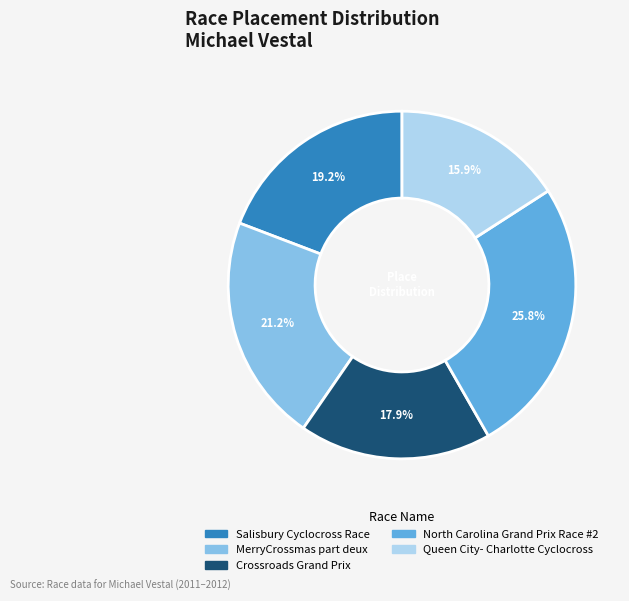

What is the smallest slice in the pie chart?

Queen City- Charlotte Cyclocross